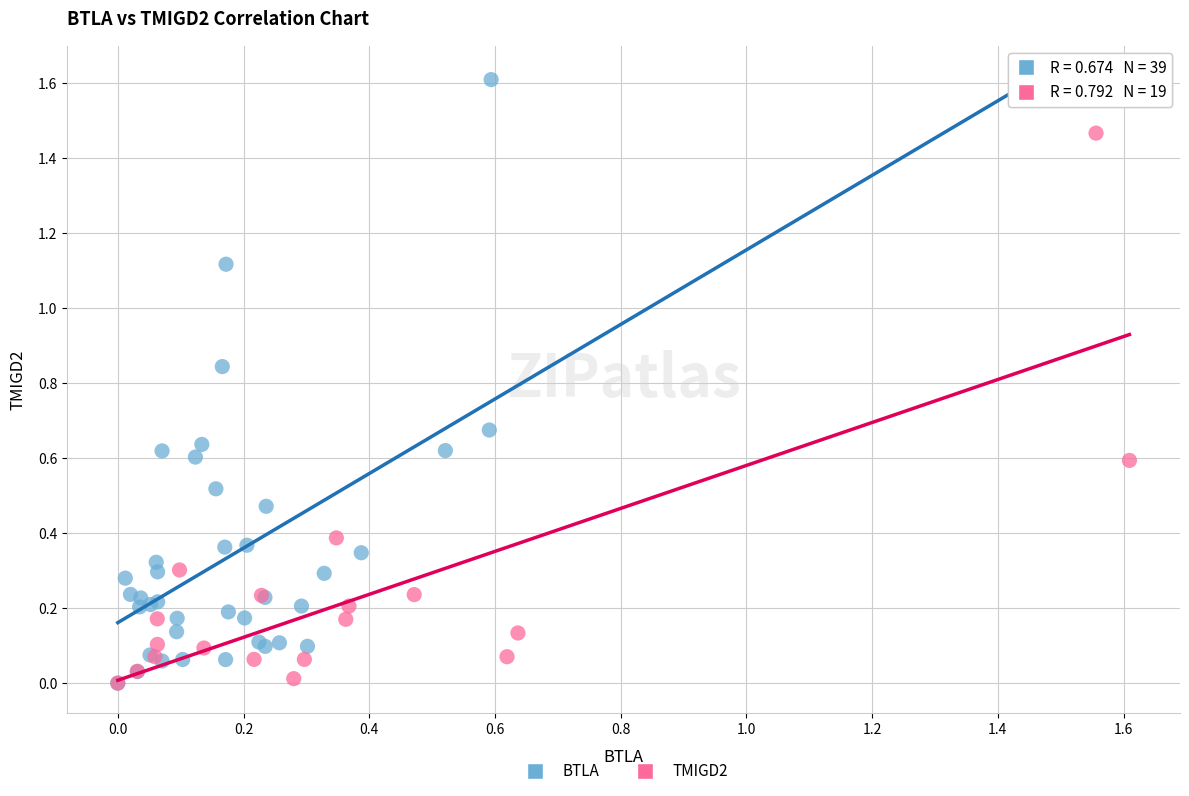

Which series has the widest spread of Y values?

BTLA